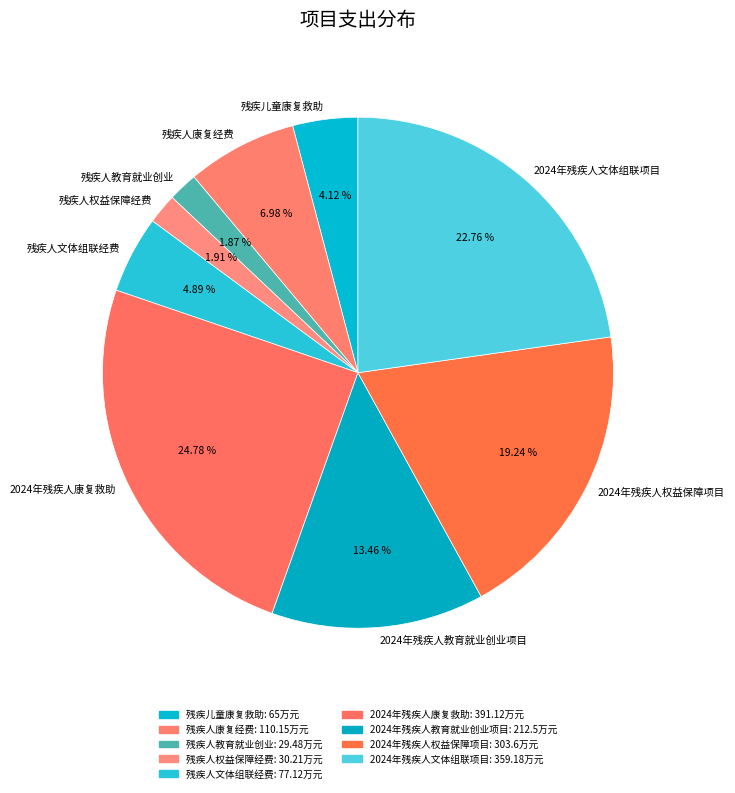

Between 残疾人教育就业创业 and 残疾人文体组联经费, which is larger?

残疾人文体组联经费